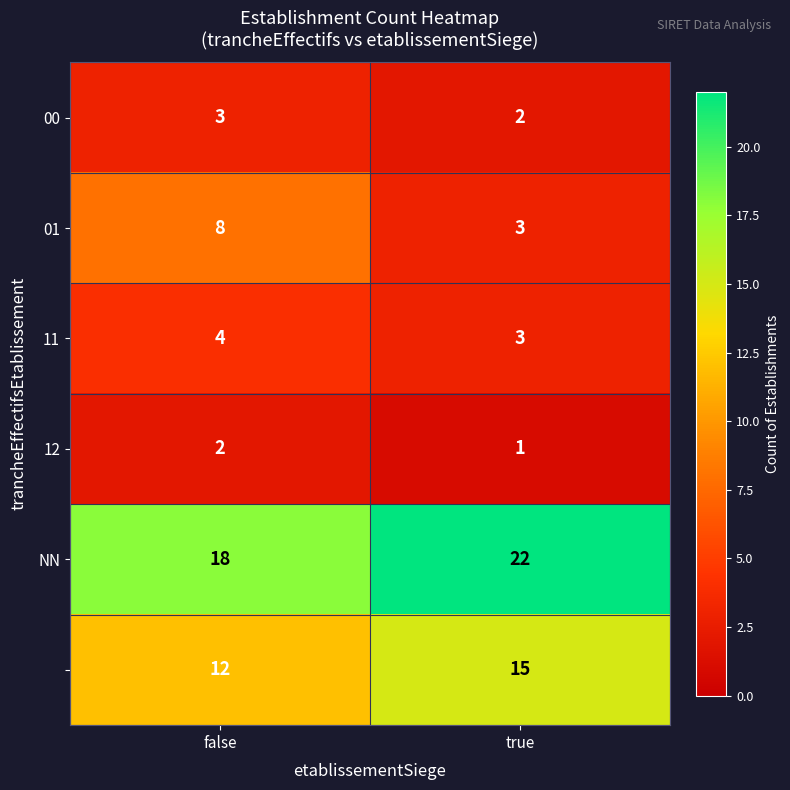

At which category is the sum across all series the highest?

false